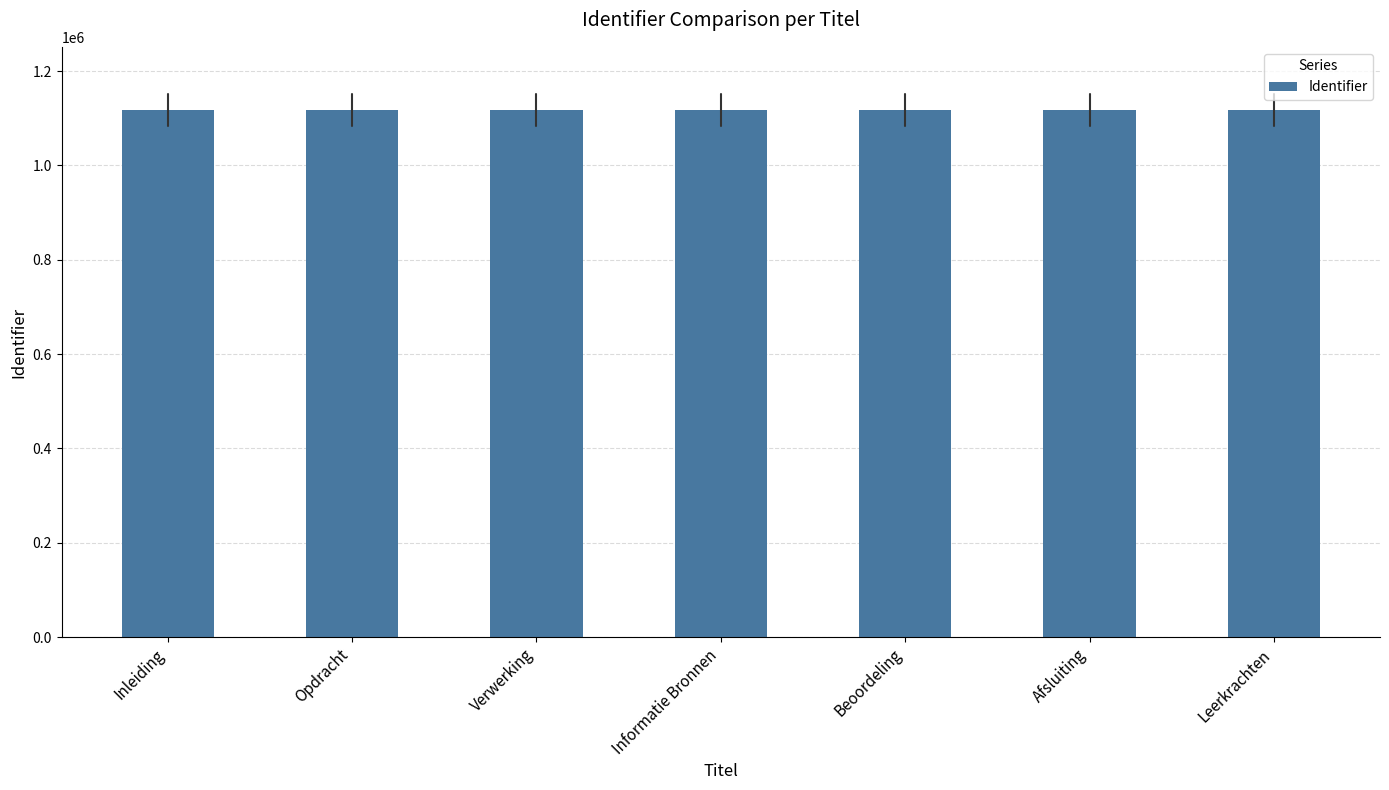

What is the difference between the maximum and minimum values?

11